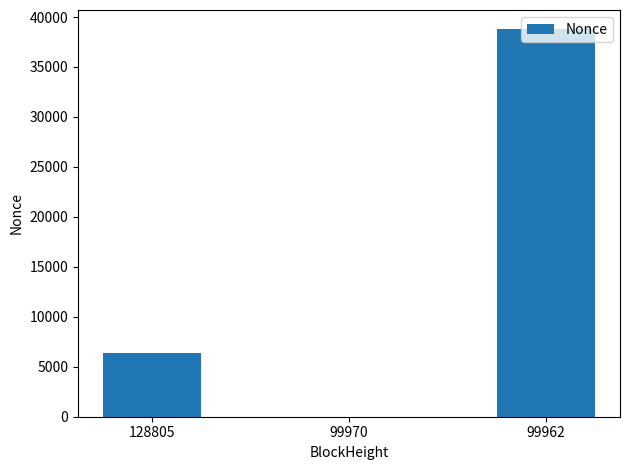

What is the sum of all values?

45152